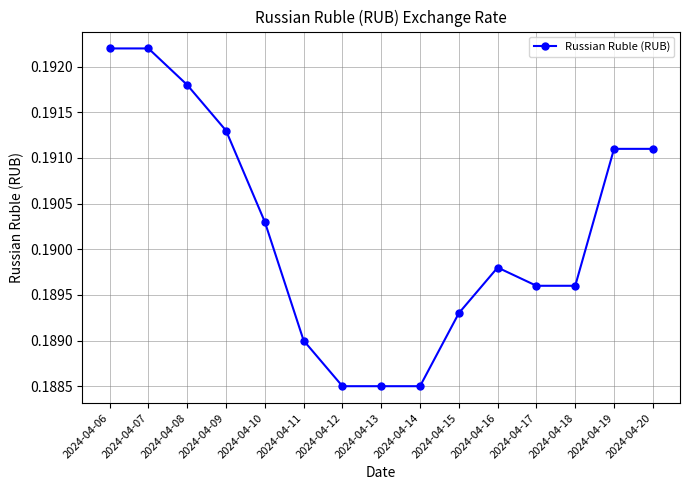

What is the sum of all values?

2.9